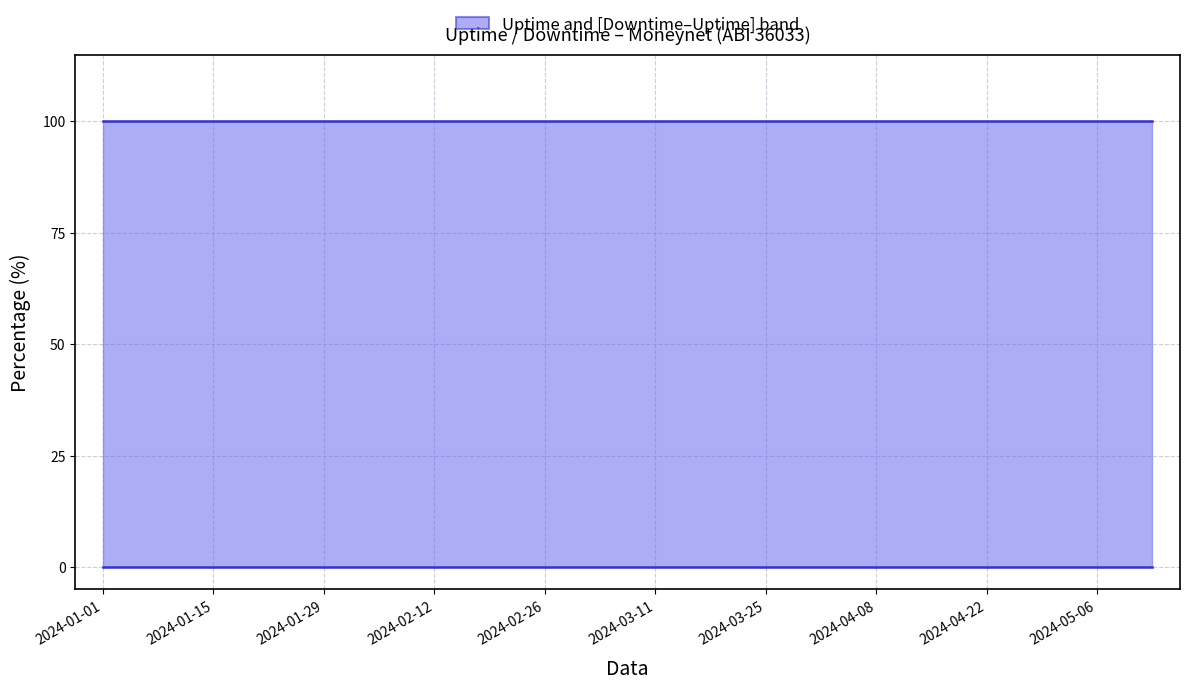

What position from the right is 2024-02-12?

17